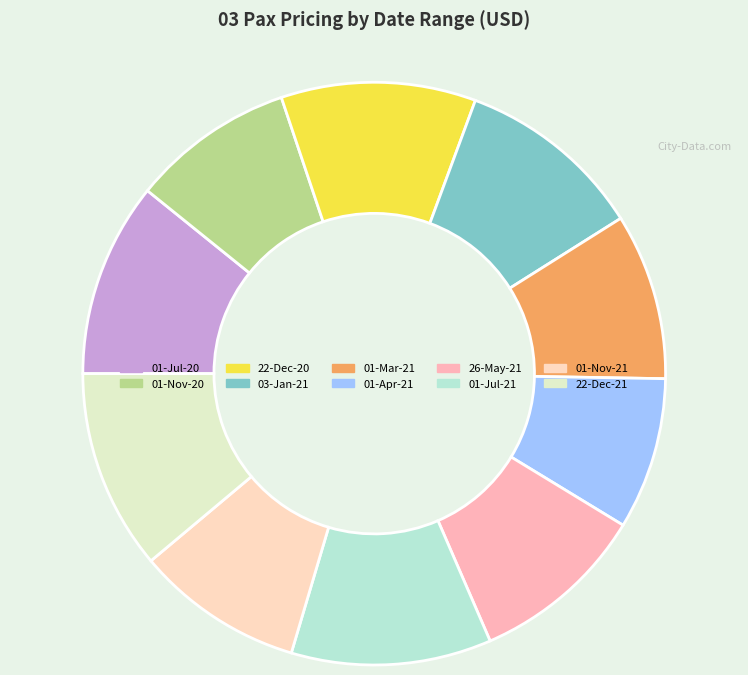

What is the ratio of the value at 03-Jan-21 to the value at 22-Dec-21?

0.9